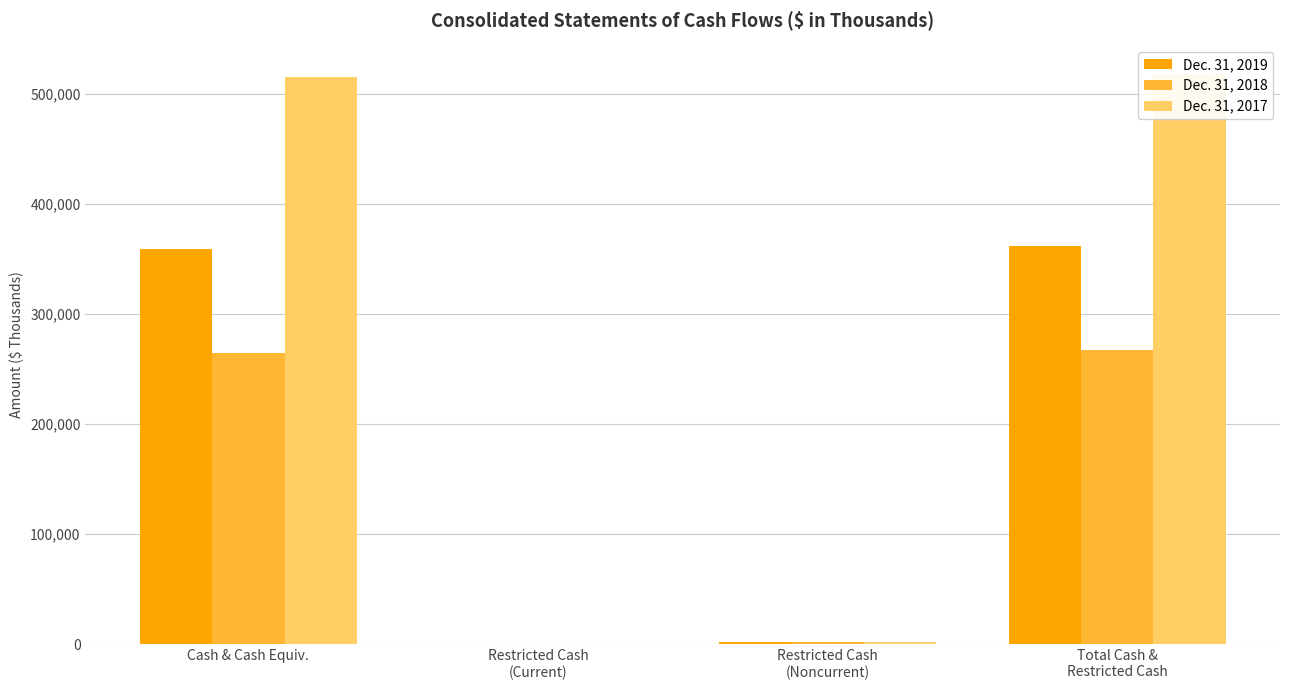

How many bars are there in total?

12